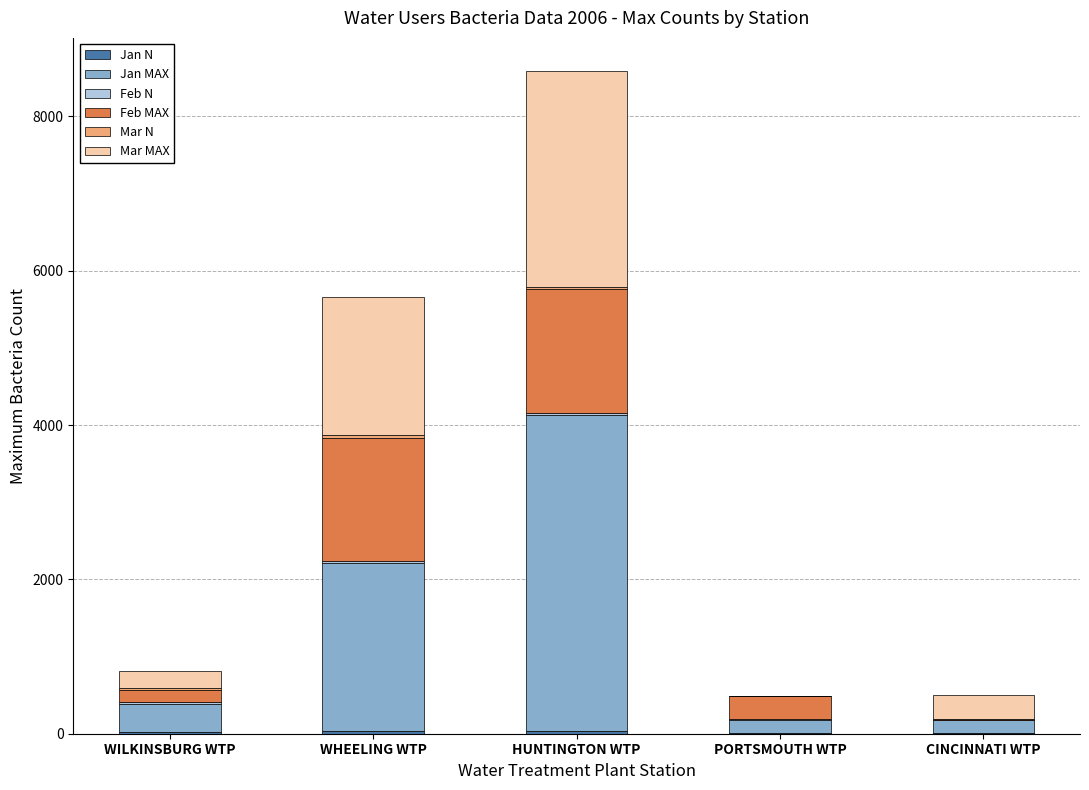

At which category is the sum across all series the highest?

HUNTINGTON WTP